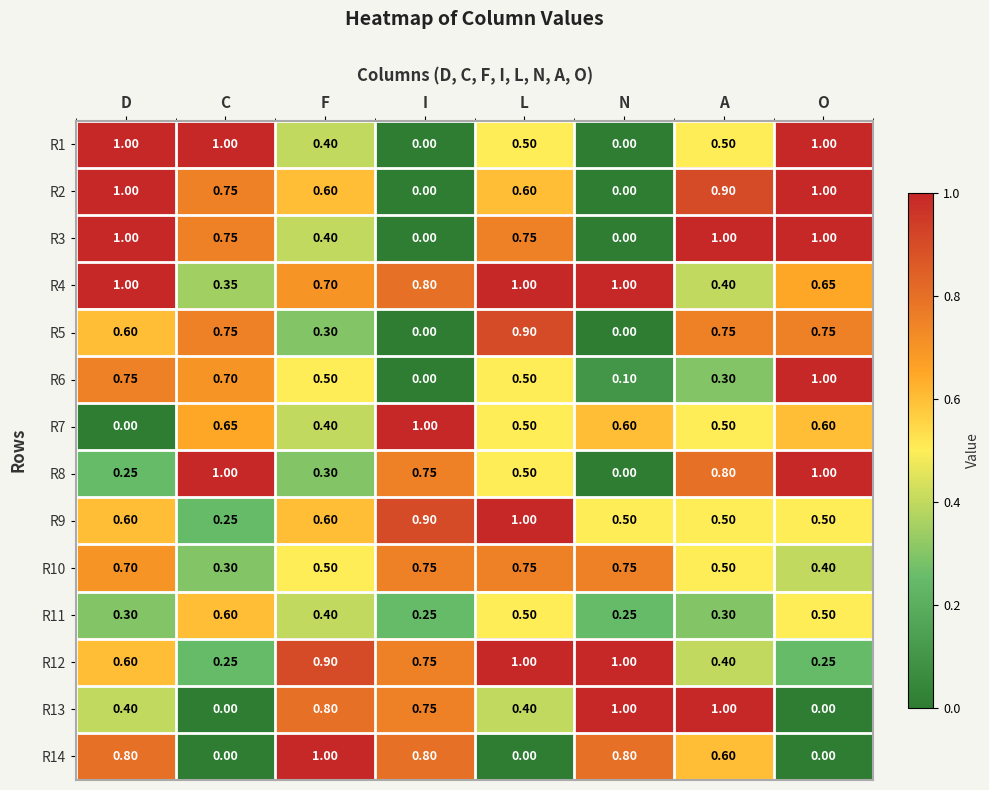

At which category is the sum across all series the highest?

D